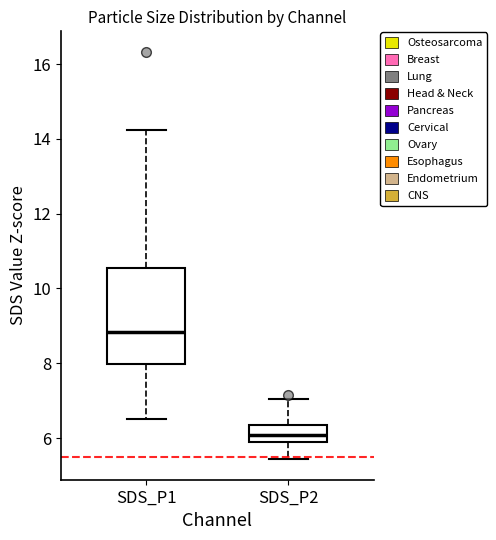

Which box has the highest median line?

SDS_P1